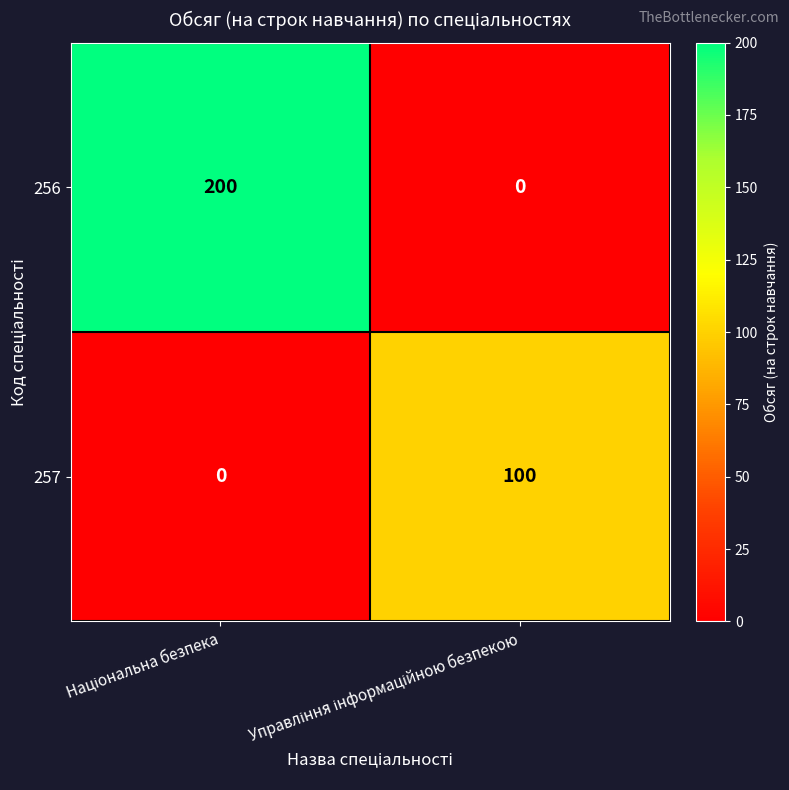

Rank the series by their maximum value, from highest to lowest.

256, 257